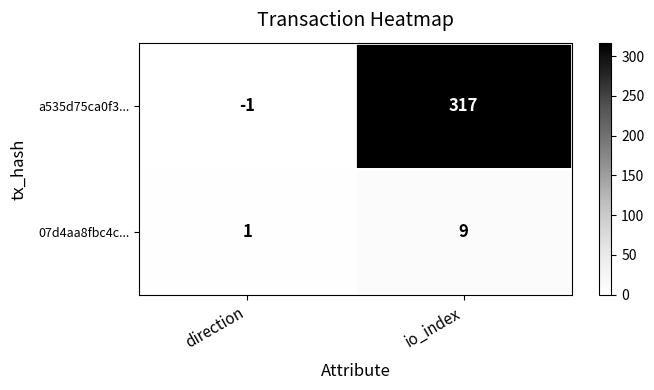

At direction, list the series in order from largest to smallest.

07d4aa8fbc4c..., a535d75ca0f3...